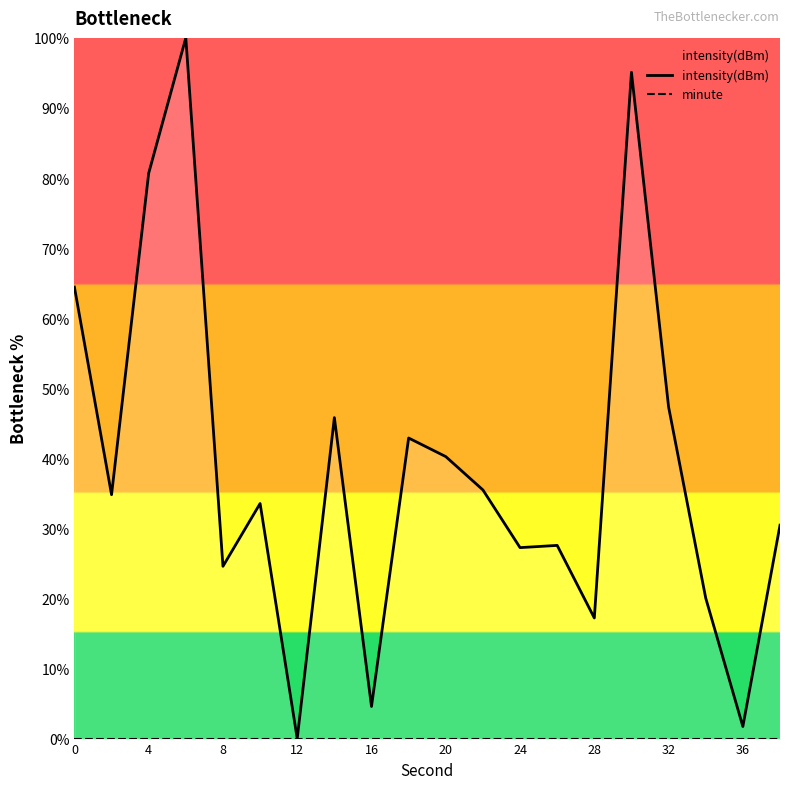

True or false: minute and intensity(dBm) intersect in this chart.

False